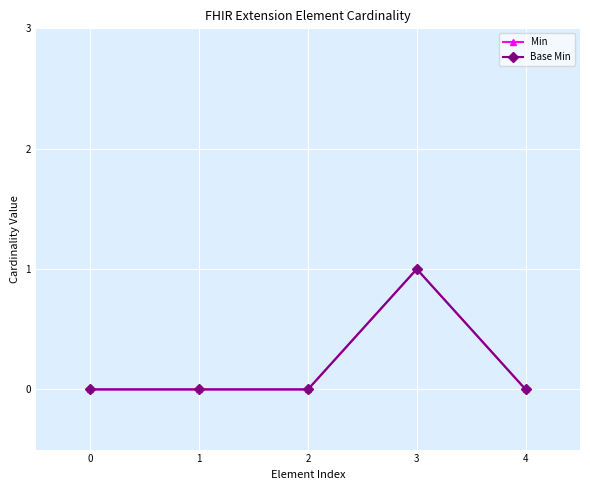

True or false: Base Min and Min intersect in this chart.

False